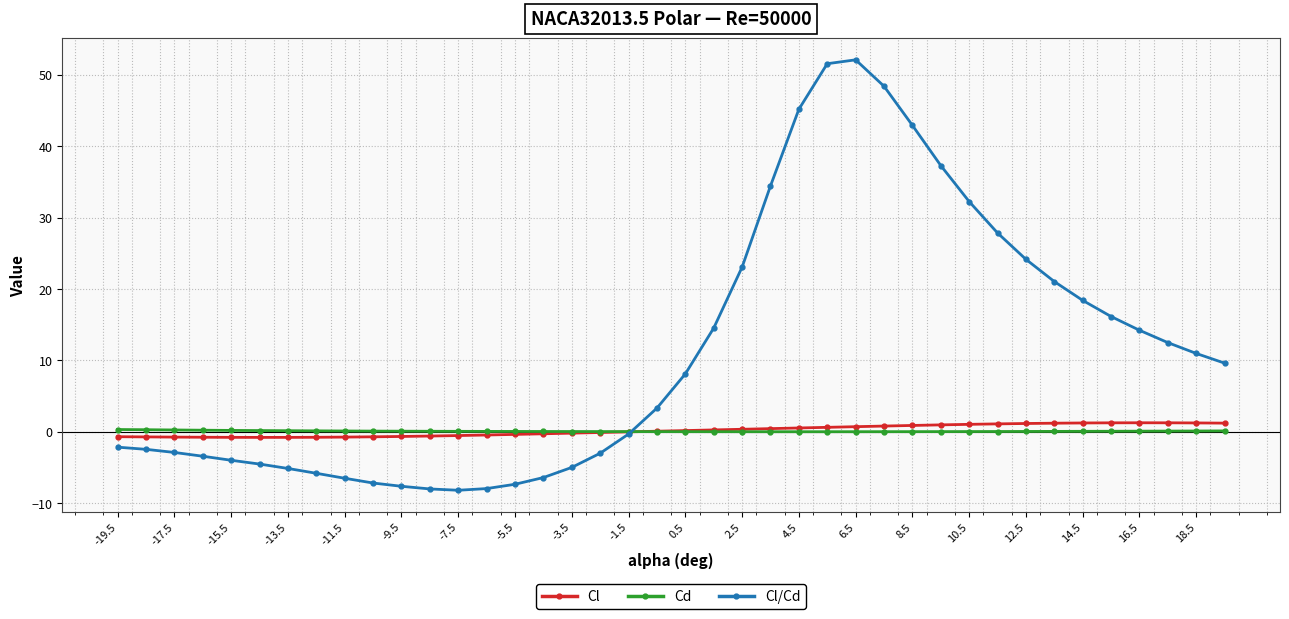

True or false: Cl has more than 0 points higher than both neighbors.

True